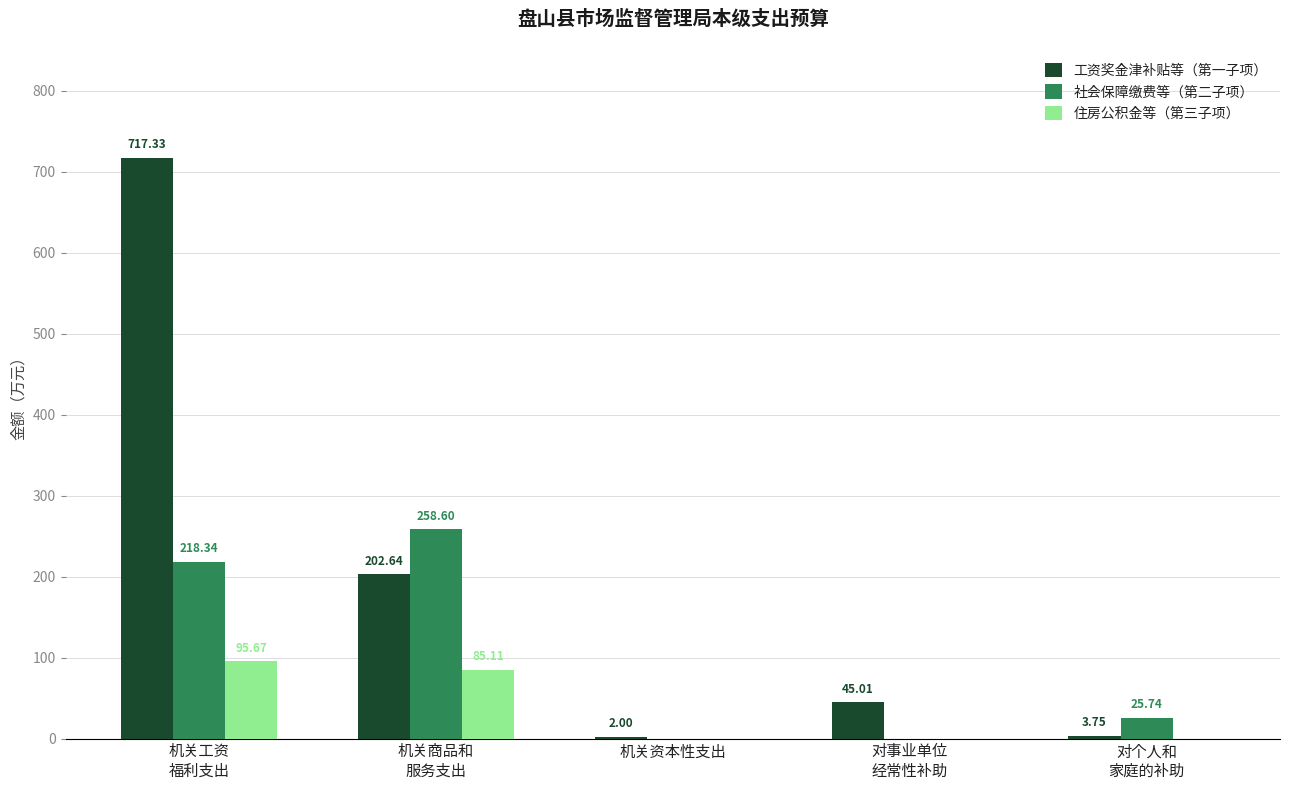

Which series has the largest total across all categories?

工资奖金津补贴等（第一子项）